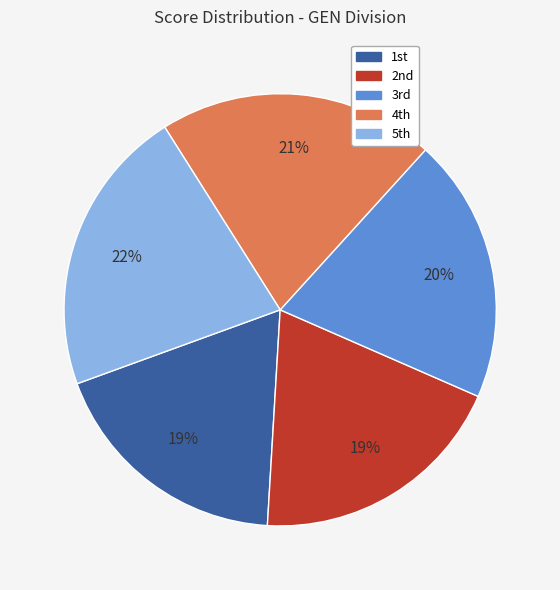

Which slice is the largest?

5th